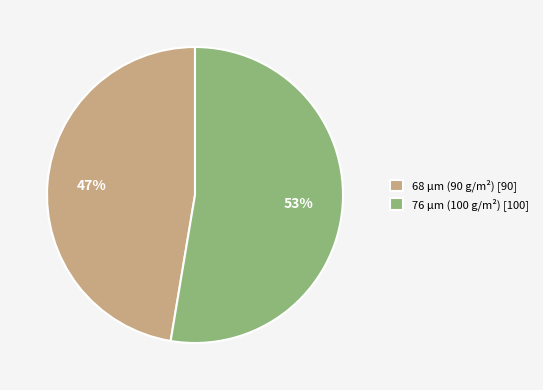

Does 68 µm (90 g/m²) represent more than half of the total?

No